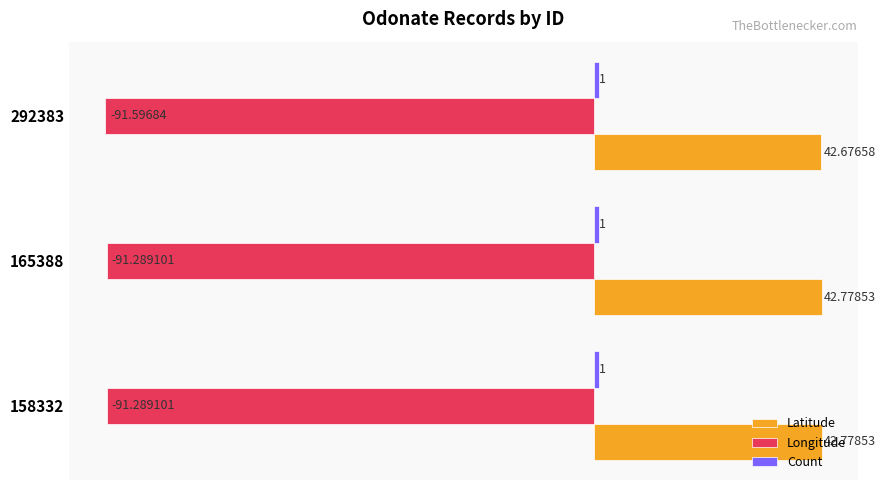

What is the difference between the second highest and minimum values in the Longitude series?

0.3